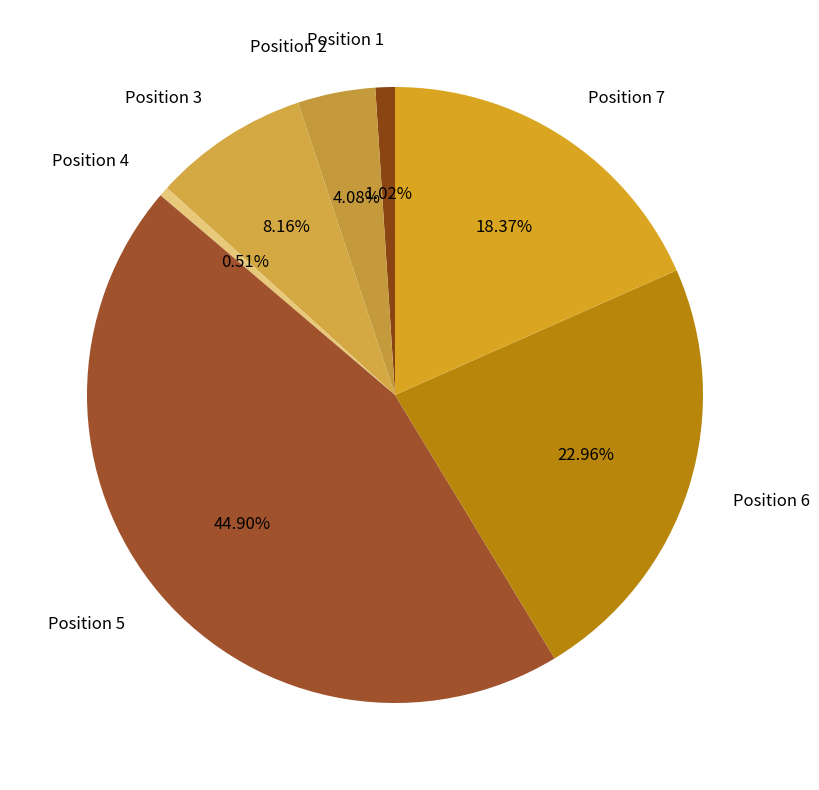

To the nearest percent, what is the difference between the Position 2 and Position 5 slice percentages?

41%